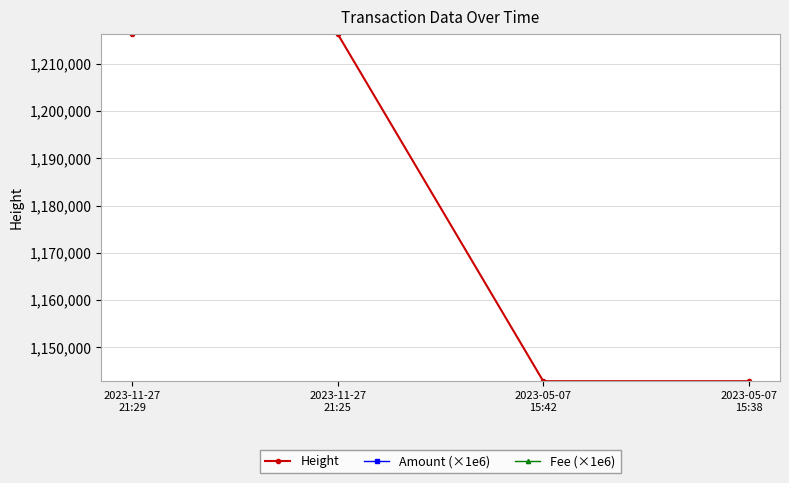

How many lines are shown in the chart?

3